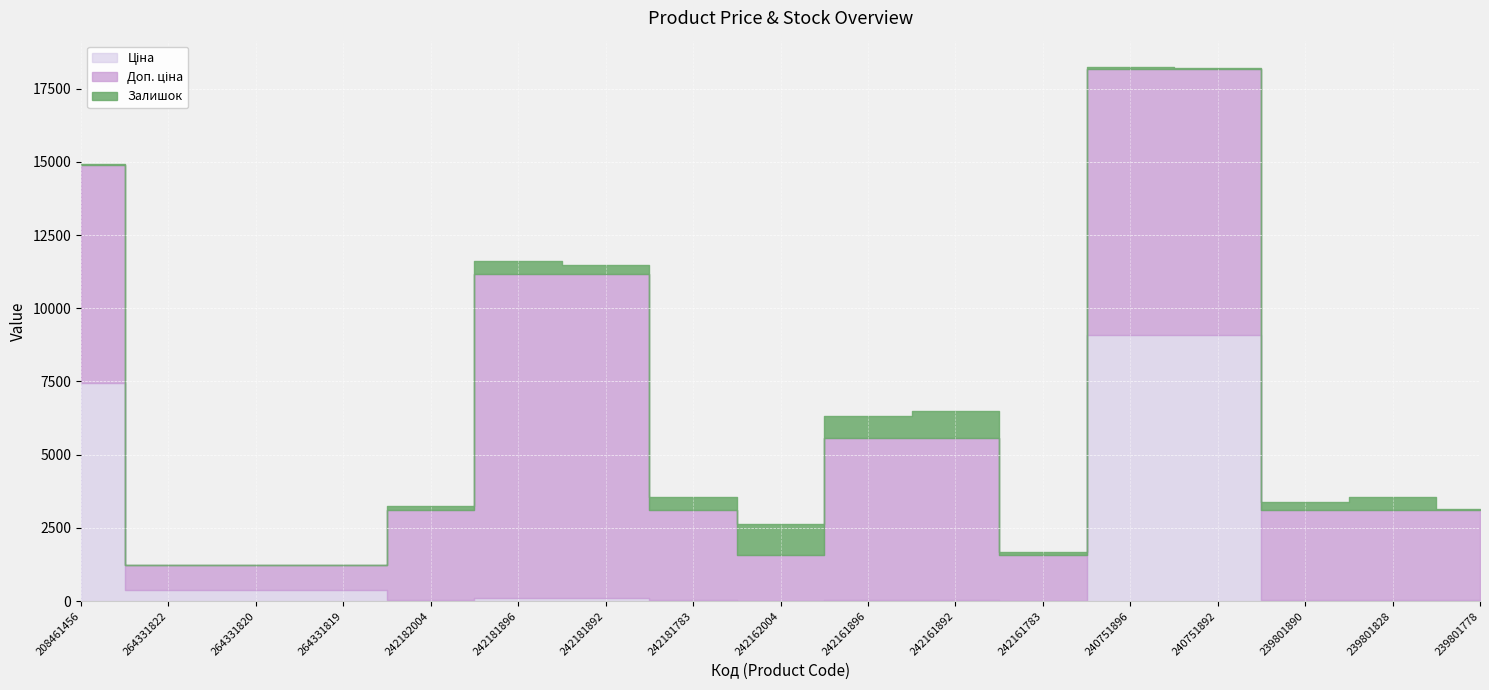

At which label is Залишок closest to 533?

239801828